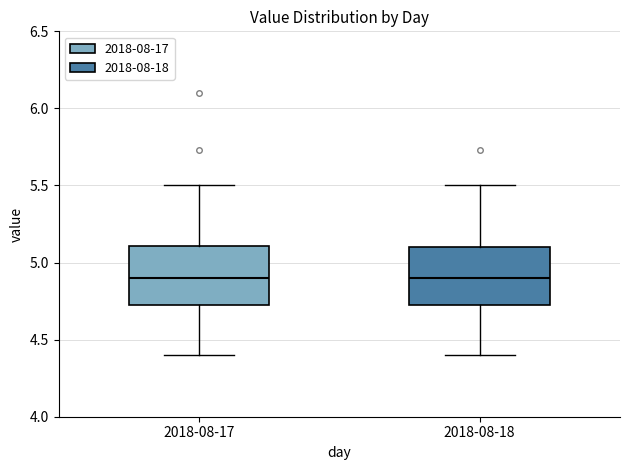

Reading left to right, read every box against the y-axis: the position of its median line, the range the box covers, and the ends of its whiskers. The values are not printed on the chart, so give them approximately, as read against the axis.

2018-08-17: median 4.9, box 4.7 to 5.1, whiskers 4.4 to 5.5
2018-08-18: median 4.9, box 4.7 to 5.1, whiskers 4.4 to 5.5